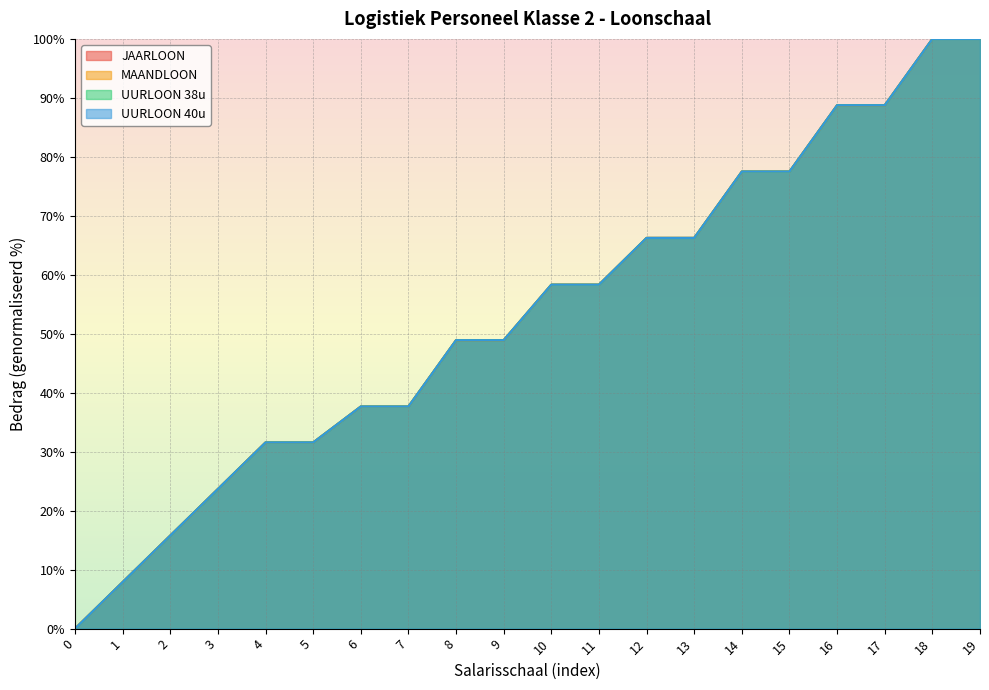

What is the value of the JAARLOON point at the 14th from the left?

66.3